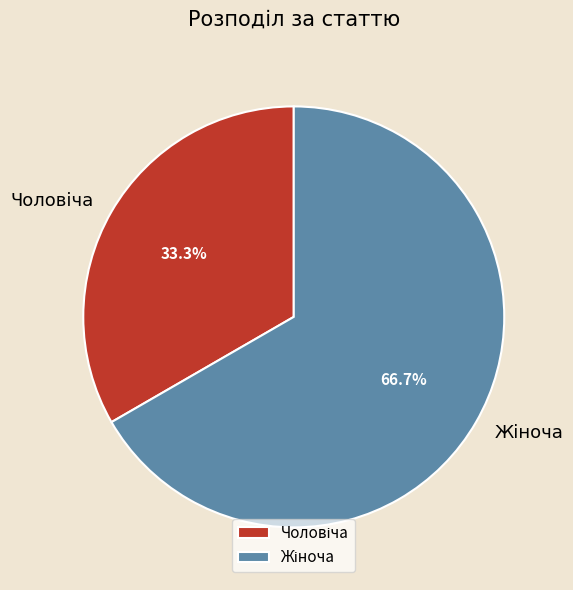

Is there a majority slice in this chart?

Yes